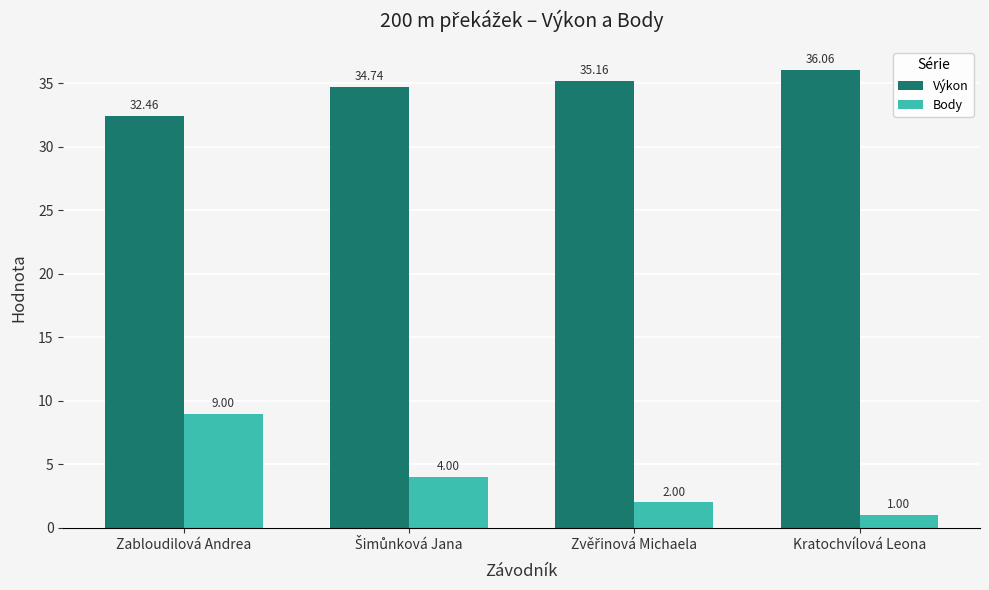

Reading left to right, extract all data points from this chart.

Výkon: 32.5	34.7	35.2	36.1
Body: 9.0	4.0	2.0	1.0